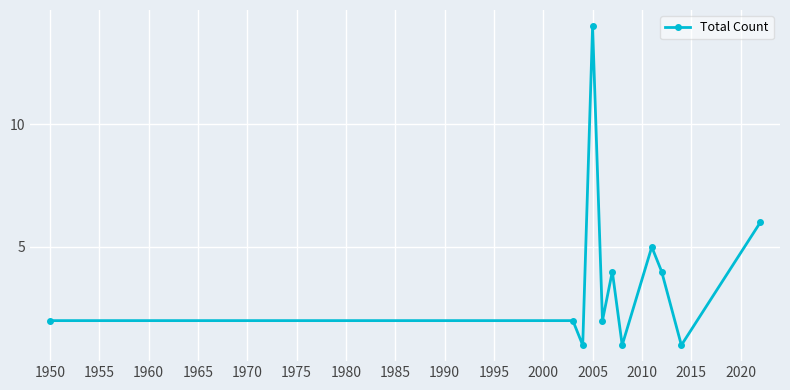

What is the greatest value displayed?

14